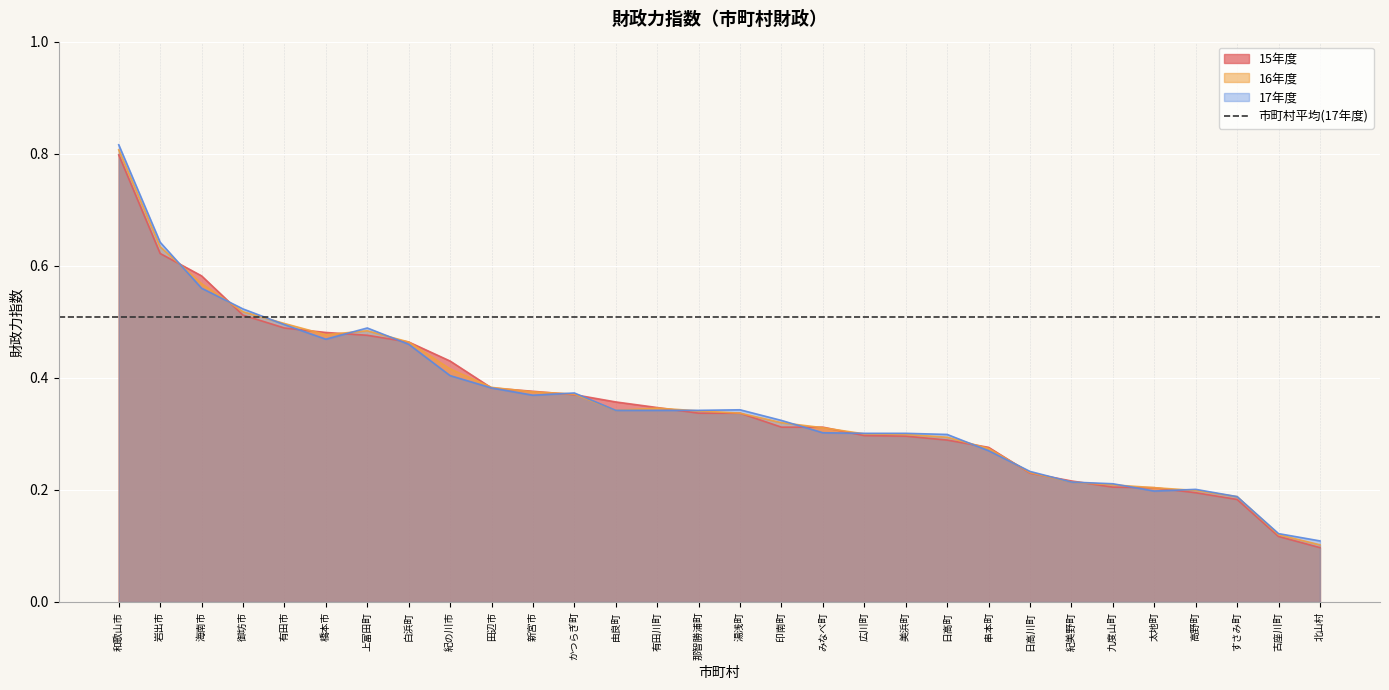

What is the difference between the maximum and minimum values in the 17年度 series?

0.7